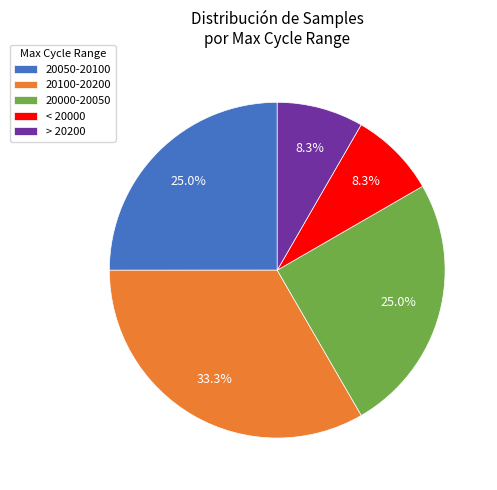

What is the ratio of the value at 20100-20200 to the value at > 20200?

4.0